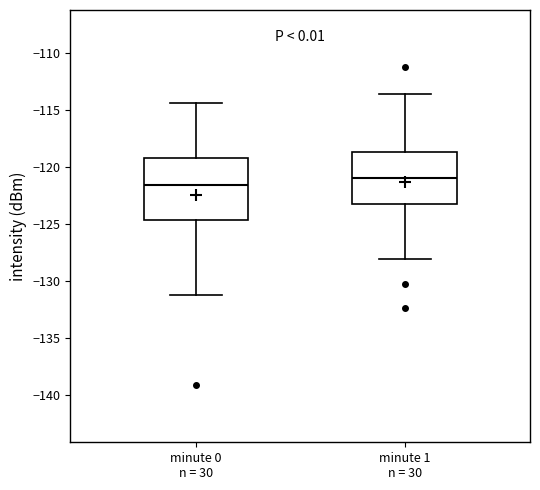

Reading left to right, transcribe this box plot: for each box, give where its median line is, the range the box spans, and where its two whiskers end, as read against the y-axis. The values are not printed on the chart, so give them approximately, as read against the axis.

minute 0 n = 30: median -121.5, box -124.5 to -119.0, whiskers -131.5 to -114.5
minute 1 n = 30: median -121.0, box -123.5 to -118.5, whiskers -128.0 to -113.5